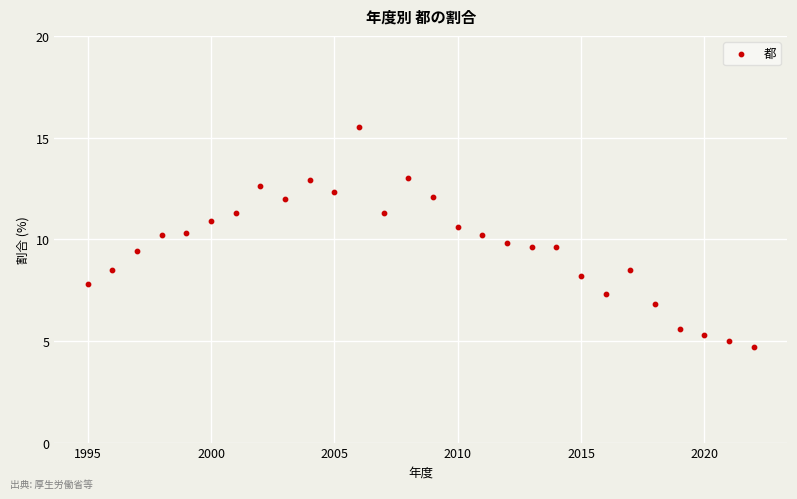

What is the range of X values (max minus min)?

27.0